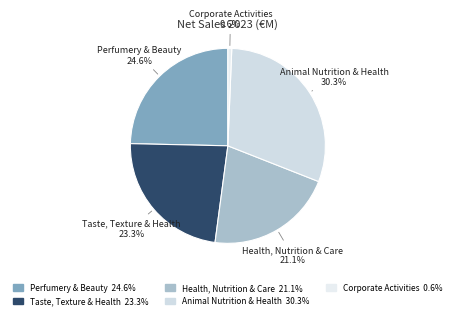

How many segments does this pie chart have?

5